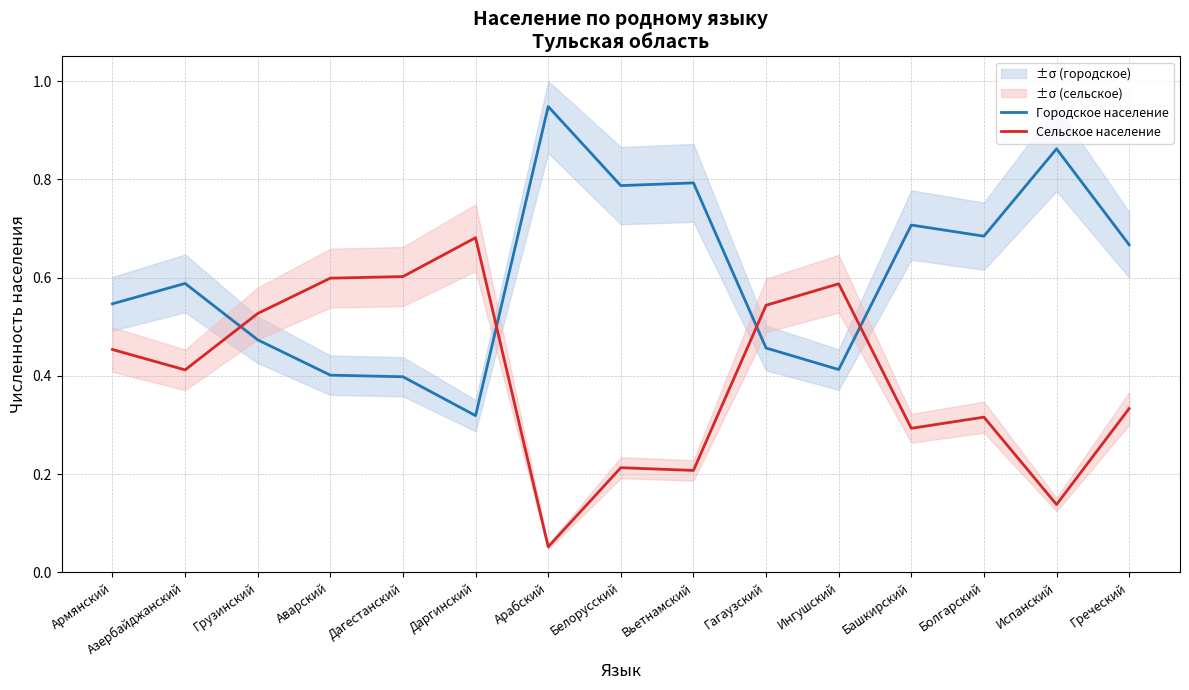

Where do Городское население and Сельское население first cross each other?

Азербайджанский and Грузинский